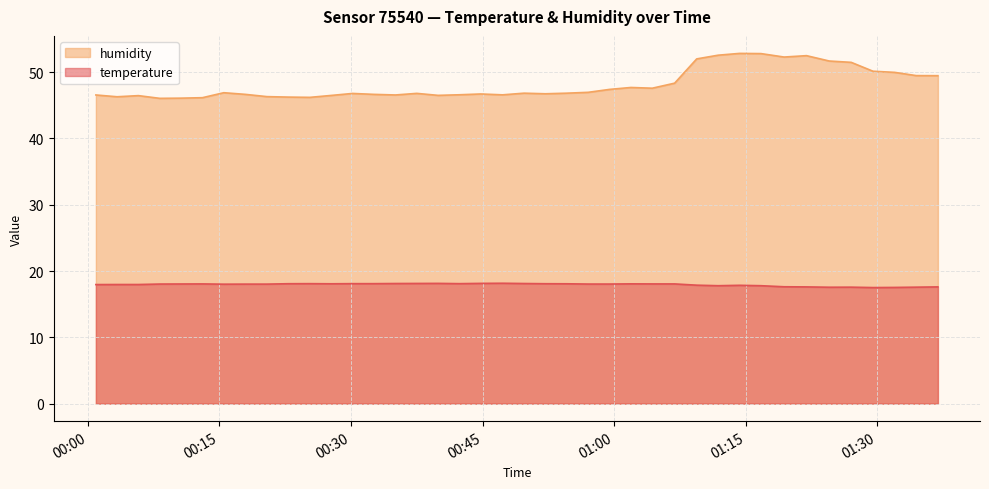

Reading left to right, list all the values displayed in this chart.

temperature: 2023-06-26T00:00:55=18.0	2023-06-26T00:03:20=18.0	2023-06-26T00:05:46=18.0	2023-06-26T00:08:12=18.0	2023-06-26T00:10:38=18.1	2023-06-26T00:13:04=18.1	2023-06-26T00:15:30=18.0	2023-06-26T00:17:58=18.0	2023-06-26T00:20:25=18.0	2023-06-26T00:22:51=18.1	2023-06-26T00:25:19=18.1	2023-06-26T00:27:45=18.1	2023-06-26T00:30:11=18.1	2023-06-26T00:32:37=18.1	2023-06-26T00:35:04=18.1	2023-06-26T00:37:30=18.1	2023-06-26T00:39:56=18.1	2023-06-26T00:42:22=18.1	2023-06-26T00:44:48=18.1	2023-06-26T00:47:17=18.2	2023-06-26T00:49:44=18.1	2023-06-26T00:52:10=18.1	2023-06-26T00:54:36=18.1	2023-06-26T00:57:03=18.0	2023-06-26T00:59:29=18.0	2023-06-26T01:01:55=18.1	2023-06-26T01:04:21=18.1	2023-06-26T01:06:54=18.1	2023-06-26T01:09:25=17.9	2023-06-26T01:11:52=17.8	2023-06-26T01:14:18=17.9	2023-06-26T01:16:45=17.8	2023-06-26T01:19:23=17.6	2023-06-26T01:21:56=17.6	2023-06-26T01:24:32=17.6	2023-06-26T01:27:02=17.6	2023-06-26T01:29:31=17.5	2023-06-26T01:31:59=17.5	2023-06-26T01:34:27=17.6	2023-06-26T01:36:55=17.6
humidity: 2023-06-26T00:00:55=46.6	2023-06-26T00:03:20=46.3	2023-06-26T00:05:46=46.5	2023-06-26T00:08:12=46.0	2023-06-26T00:10:38=46.1	2023-06-26T00:13:04=46.1	2023-06-26T00:15:30=46.9	2023-06-26T00:17:58=46.6	2023-06-26T00:20:25=46.3	2023-06-26T00:22:51=46.2	2023-06-26T00:25:19=46.2	2023-06-26T00:27:45=46.5	2023-06-26T00:30:11=46.8	2023-06-26T00:32:37=46.6	2023-06-26T00:35:04=46.6	2023-06-26T00:37:30=46.8	2023-06-26T00:39:56=46.5	2023-06-26T00:42:22=46.6	2023-06-26T00:44:48=46.7	2023-06-26T00:47:17=46.6	2023-06-26T00:49:44=46.8	2023-06-26T00:52:10=46.7	2023-06-26T00:54:36=46.8	2023-06-26T00:57:03=47.0	2023-06-26T00:59:29=47.4	2023-06-26T01:01:55=47.7	2023-06-26T01:04:21=47.6	2023-06-26T01:06:54=48.3	2023-06-26T01:09:25=52.0	2023-06-26T01:11:52=52.6	2023-06-26T01:14:18=52.8	2023-06-26T01:16:45=52.8	2023-06-26T01:19:23=52.3	2023-06-26T01:21:56=52.5	2023-06-26T01:24:32=51.7	2023-06-26T01:27:02=51.5	2023-06-26T01:29:31=50.1	2023-06-26T01:31:59=50.0	2023-06-26T01:34:27=49.5	2023-06-26T01:36:55=49.5